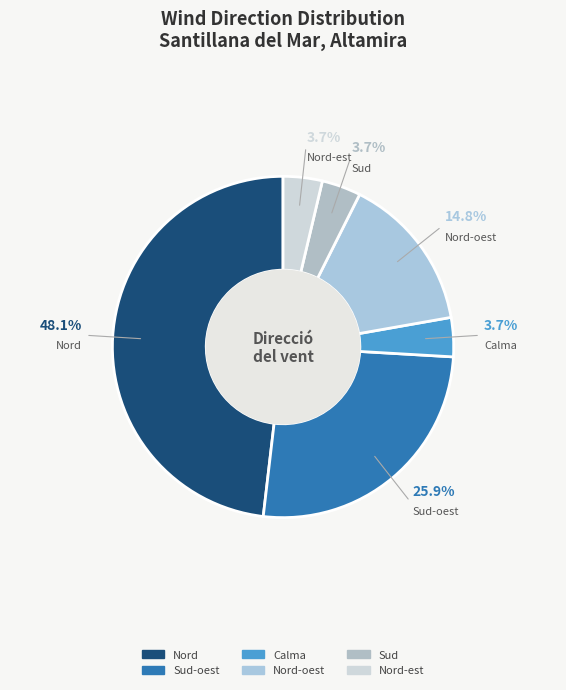

Count the number of slices in the pie.

6